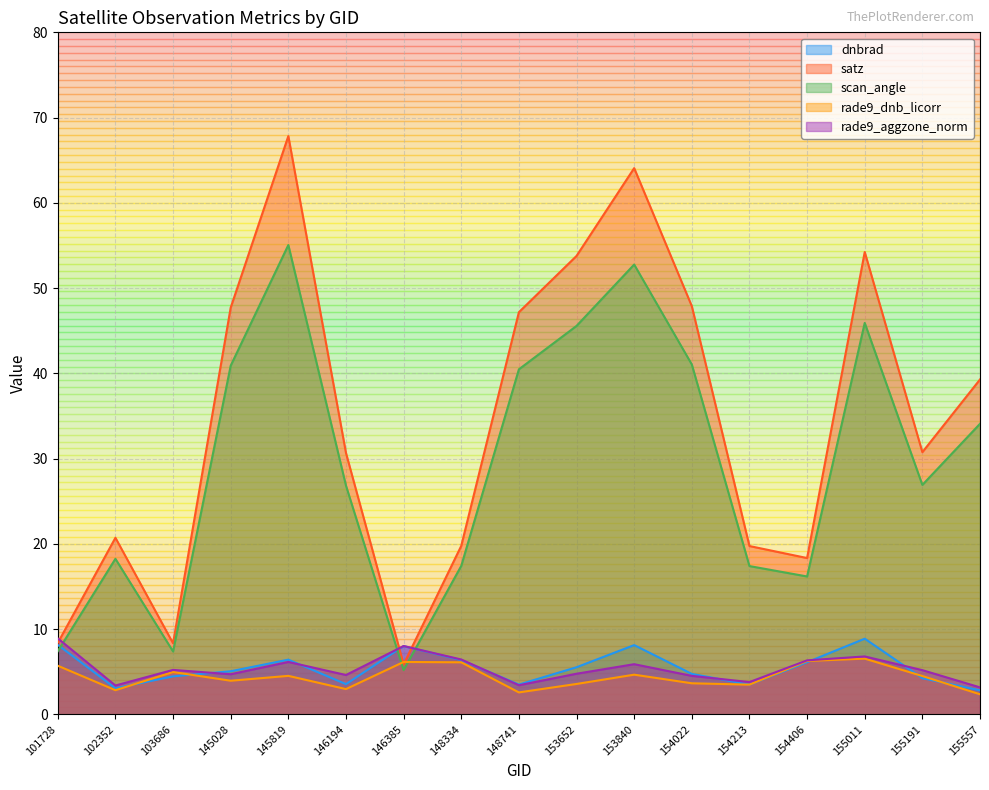

True or false: rade9_aggzone_norm has a value of 4.5 at 154022.

True